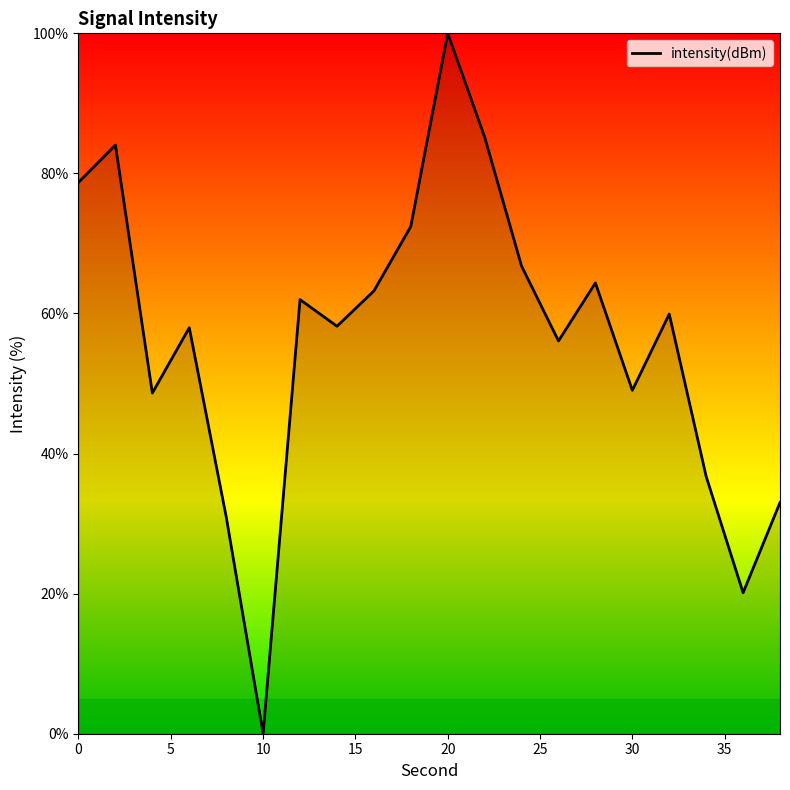

What is the greatest value displayed?

100.0